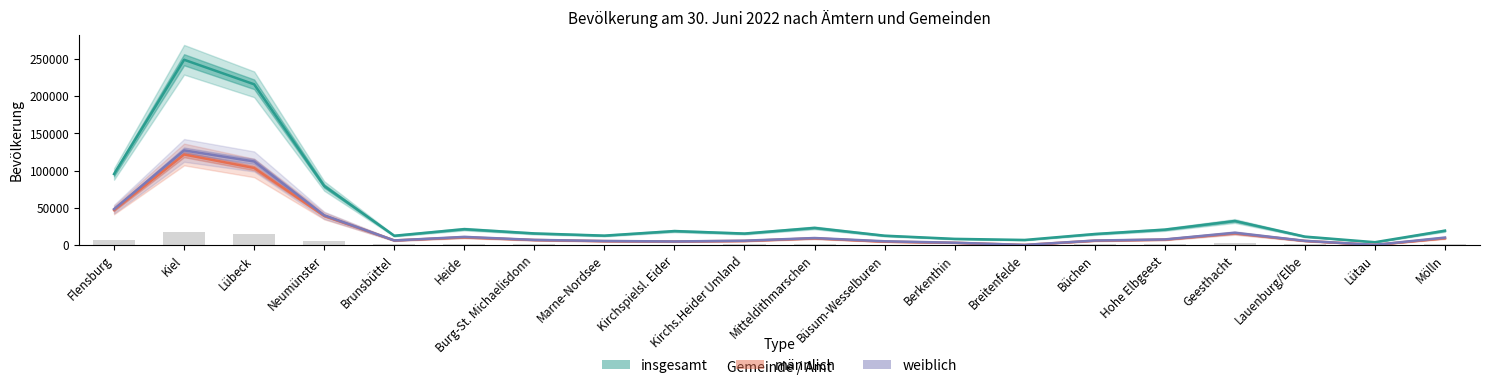

What is the difference between the maximum and minimum values in the männlich series?

121456